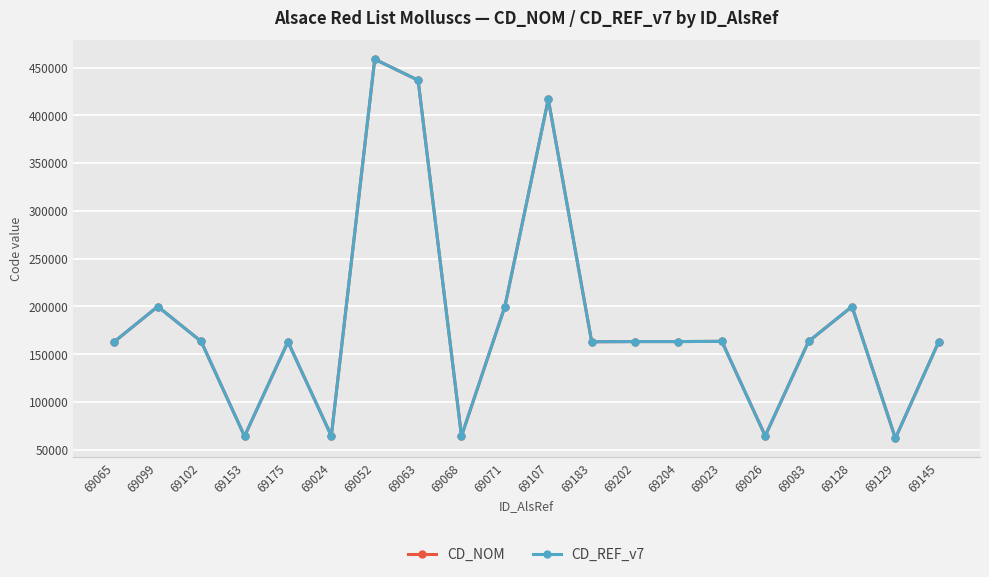

List the series in order of their peak value, lowest first.

CD_NOM, CD_REF_v7